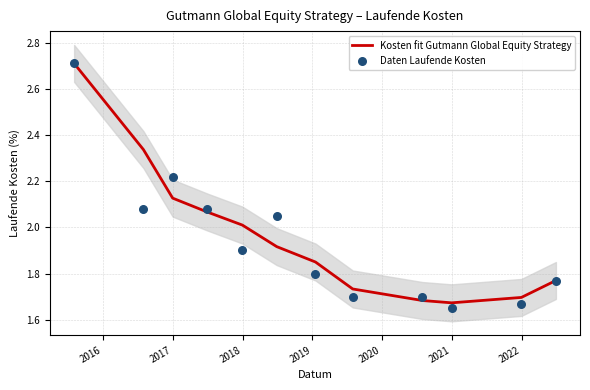

Which series contains the lowest Y value?

Daten Laufende Kosten